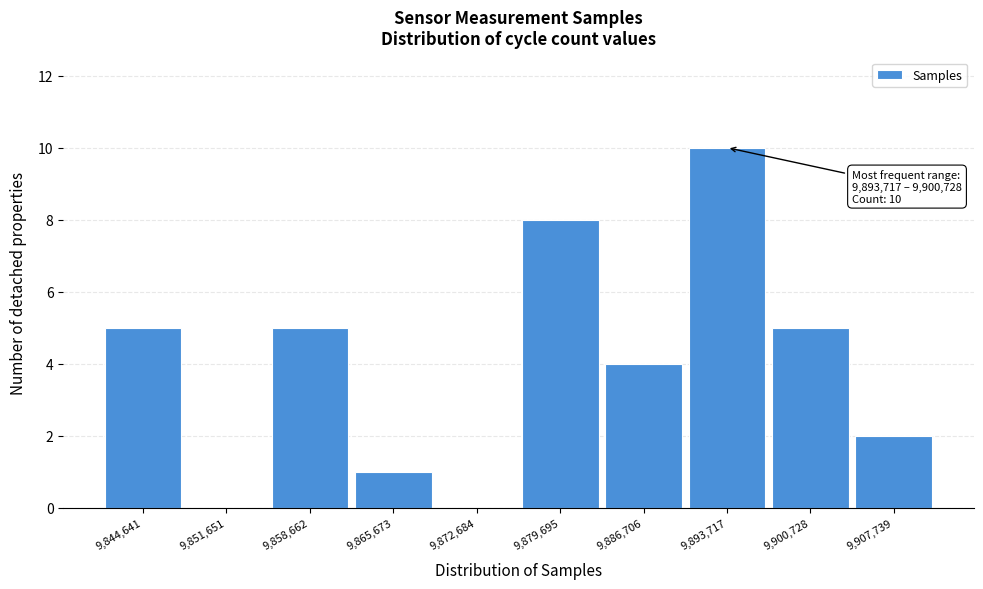

Reading left to right, transcribe all the data shown in this chart.

9,844,641=5	9,851,651=0	9,858,662=5	9,865,673=1	9,872,684=0	9,879,695=8	9,886,706=4	9,893,717=10	9,900,728=5	9,907,739=2